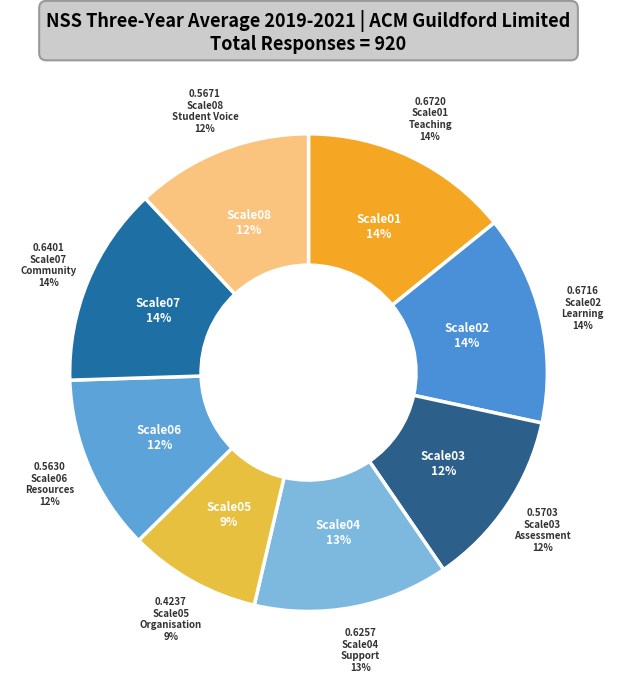

Is there a majority slice in this chart?

No